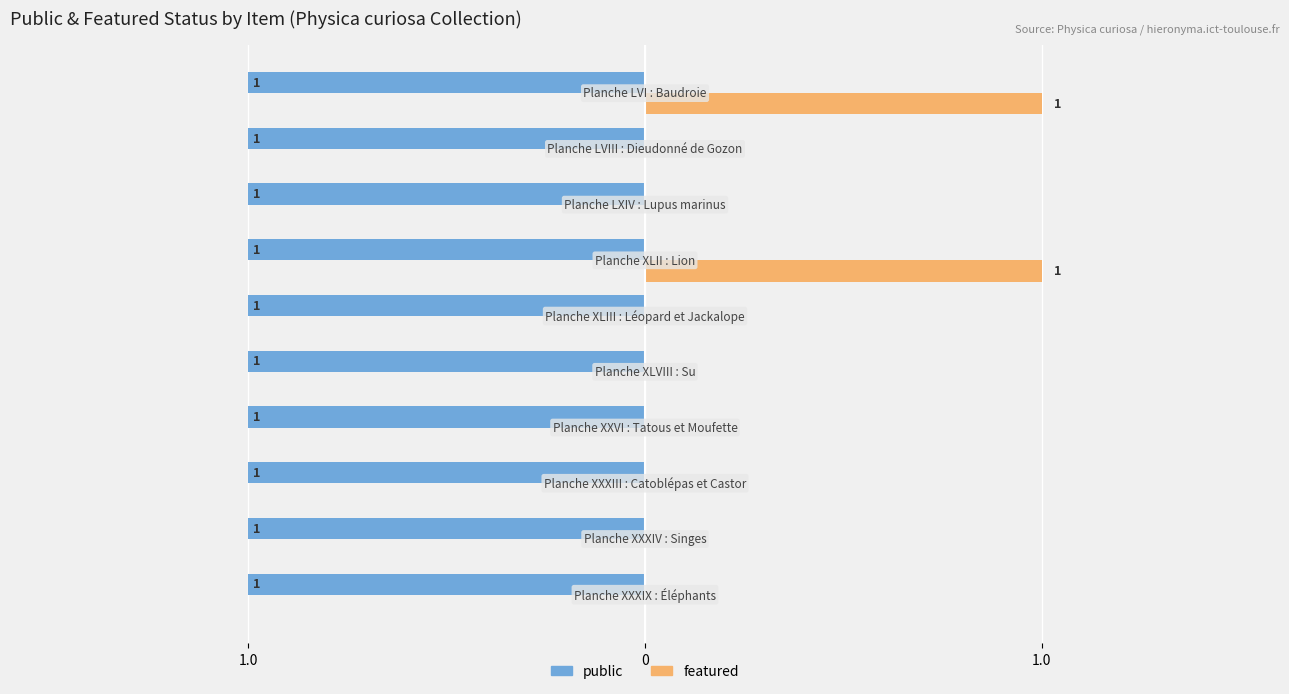

What are all the series names shown in the legend?

public, featured